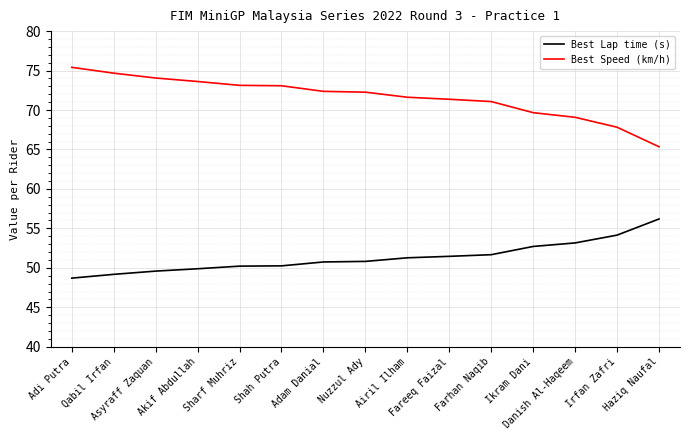

What is the difference between the maximum and minimum values in the Best Lap time (s) series?

7.5